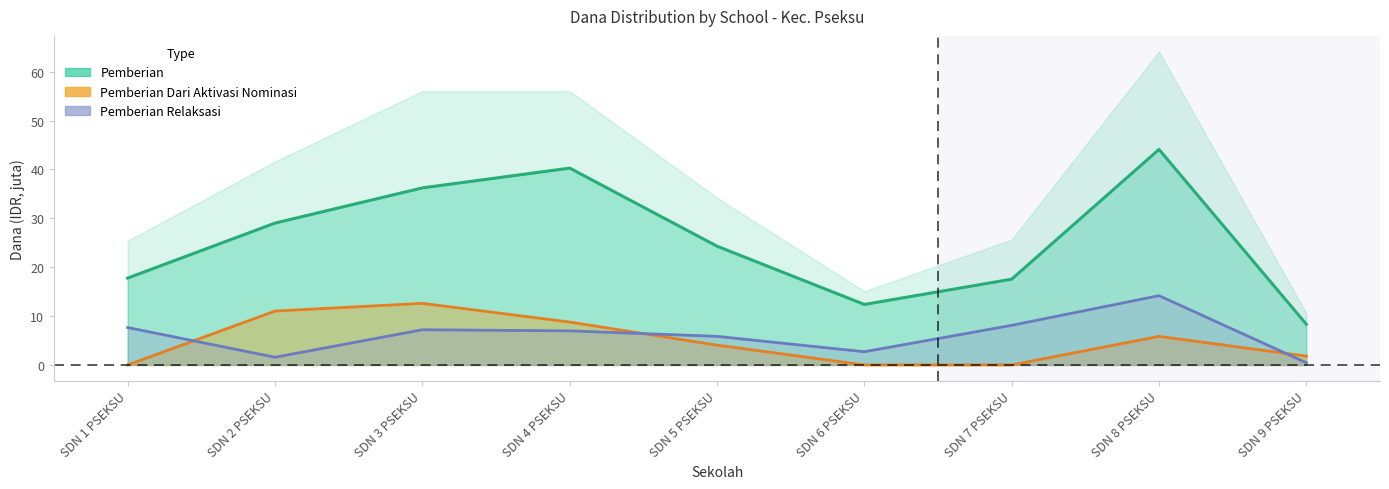

True or false: Pemberian and Pemberian Dari Aktivasi Nominasi cross at least once.

False